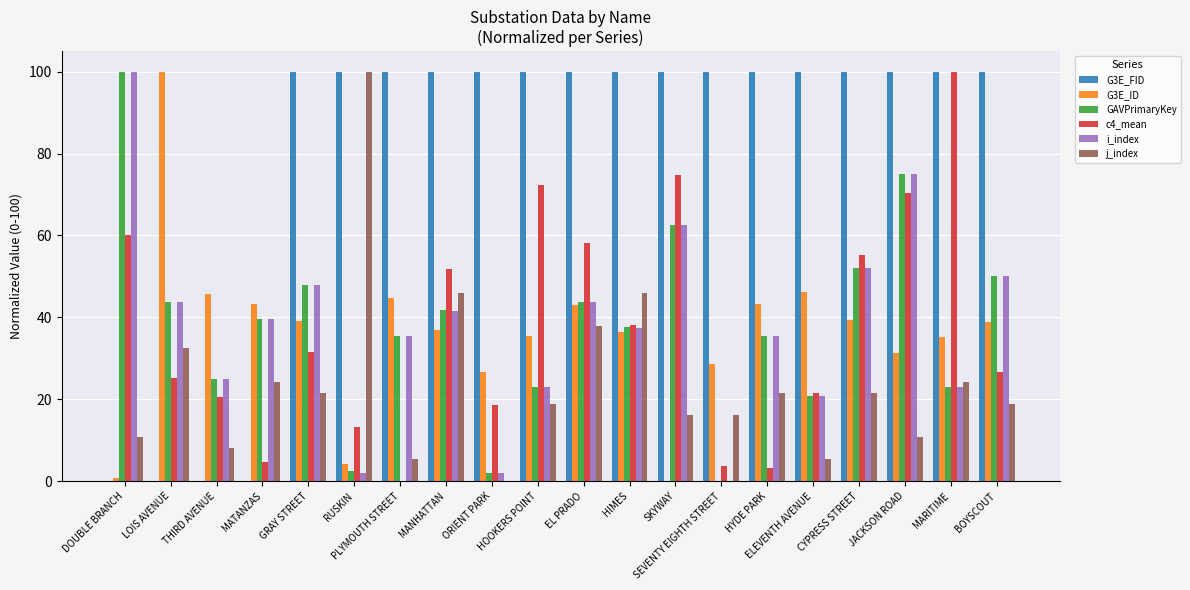

What is the maximum value for G3E_FID?

100.0